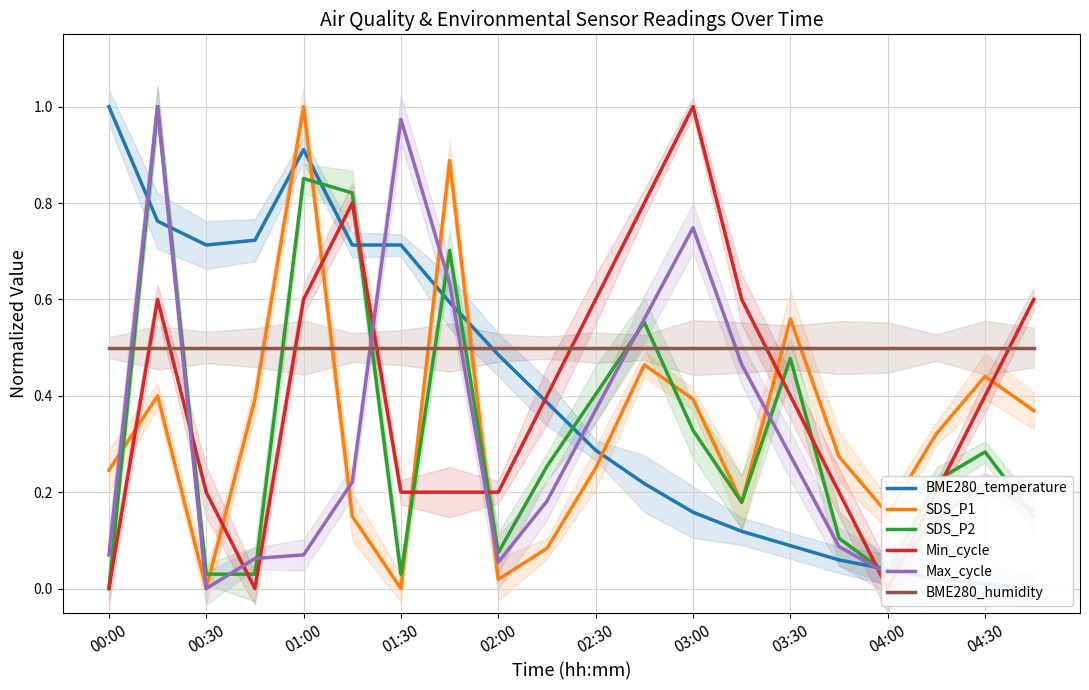

True or false: SDS_P1 has more than 1 points higher than both neighbors.

True